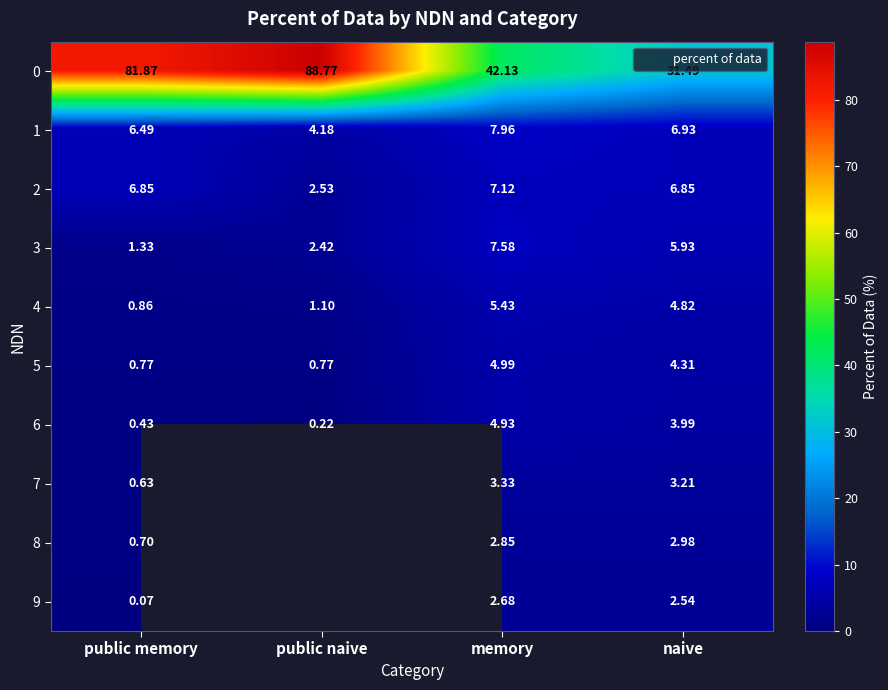

Where does the 4 series first go above 4?

memory